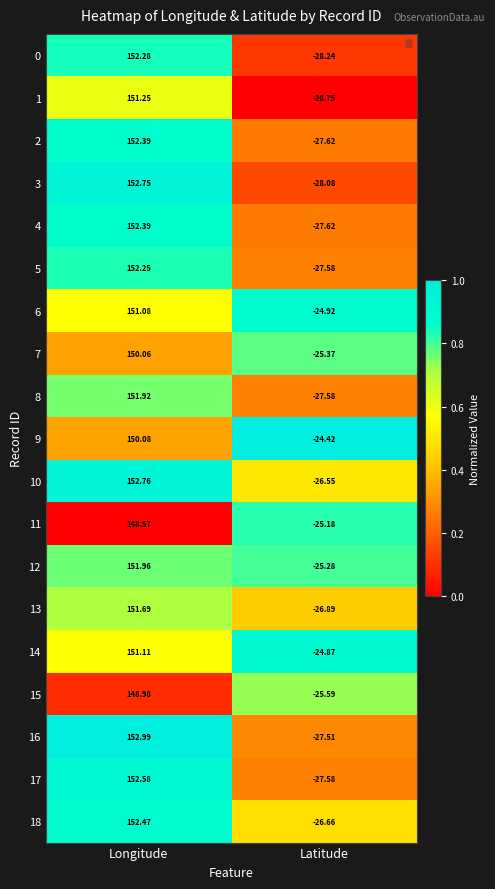

Between Longitude and Latitude, which series saw the biggest shift?

3